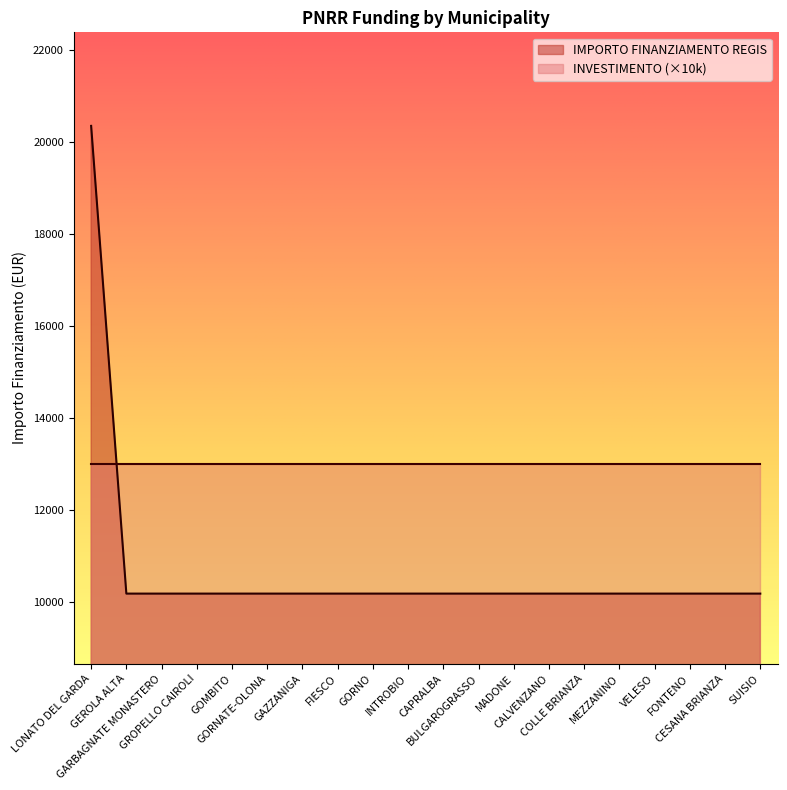

True or false: the data shows 10172 at INTROBIO.

True